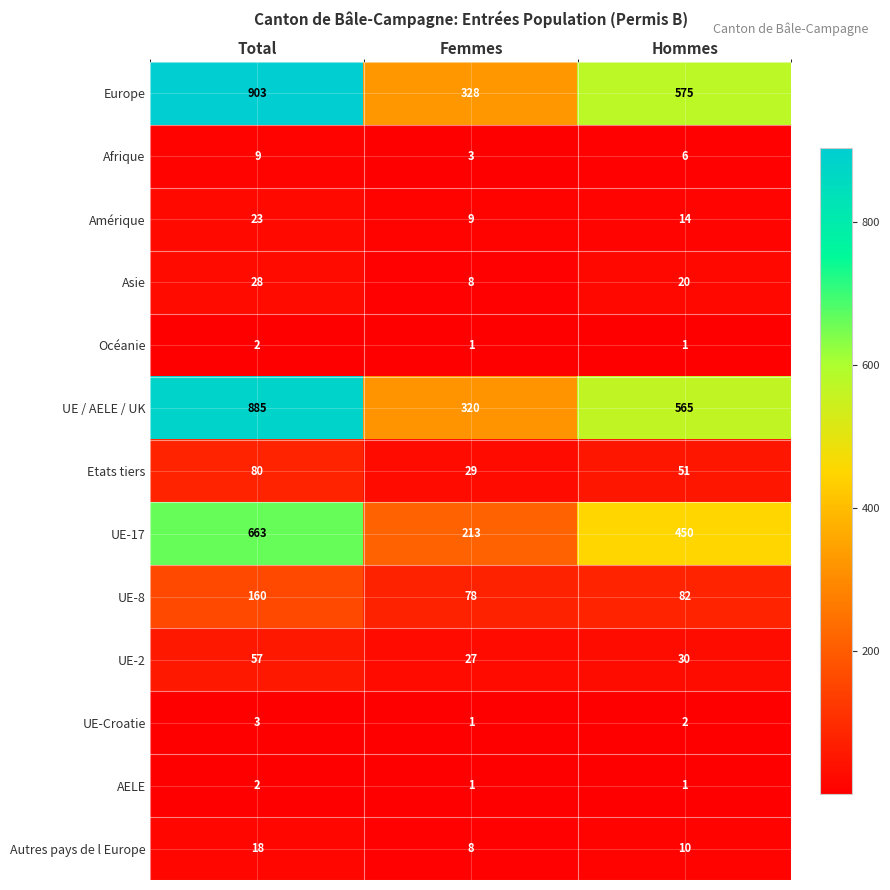

The value of UE / AELE / UK at Femmes is 320. True or false?

True